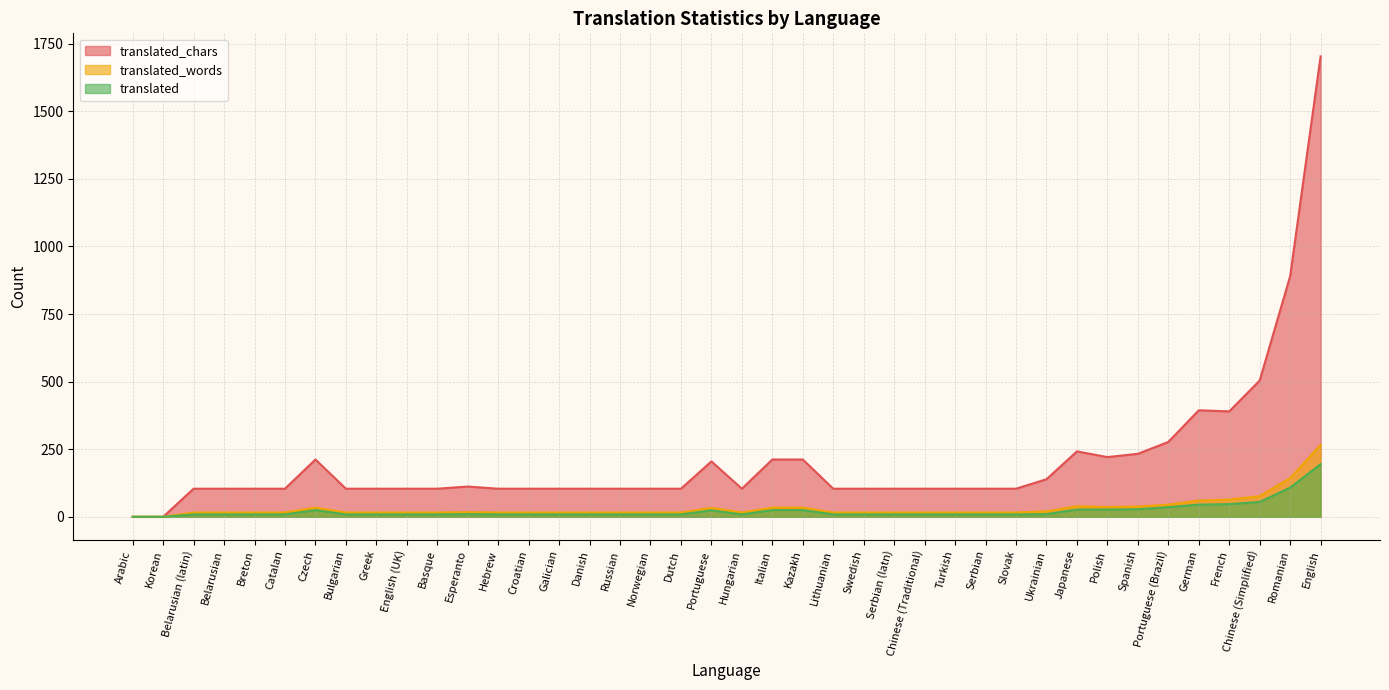

Where is the first local minimum for translated_chars?

Danish